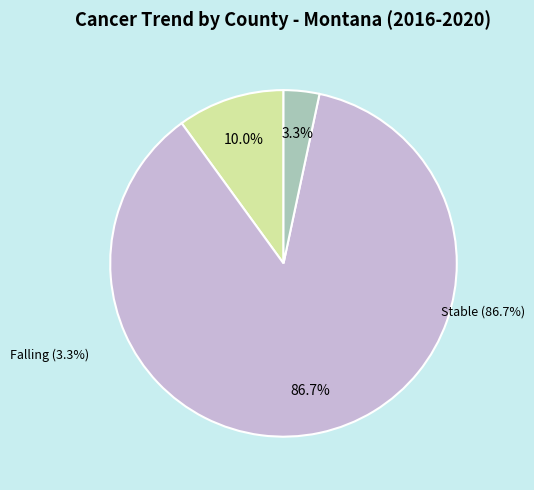

How many slices are in this pie chart?

3